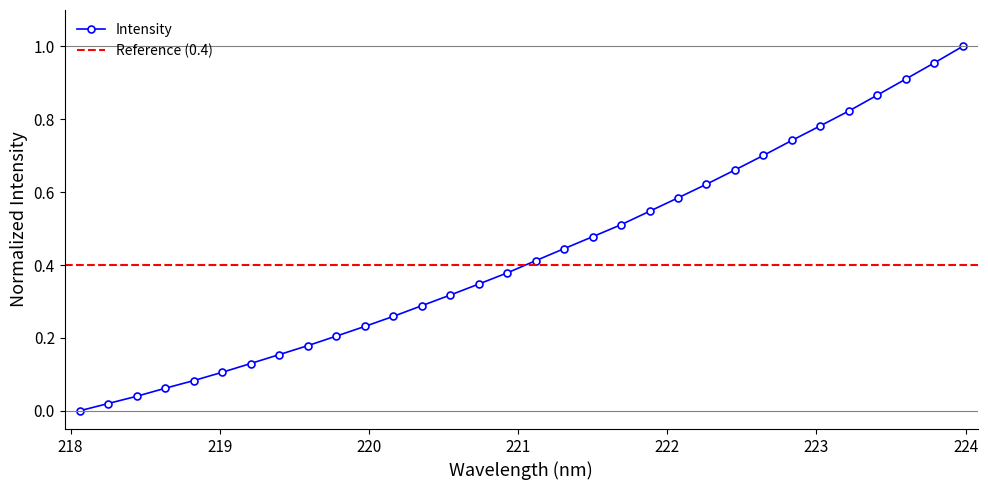

True or false: the data shows 0.5 at 220.7354.

False